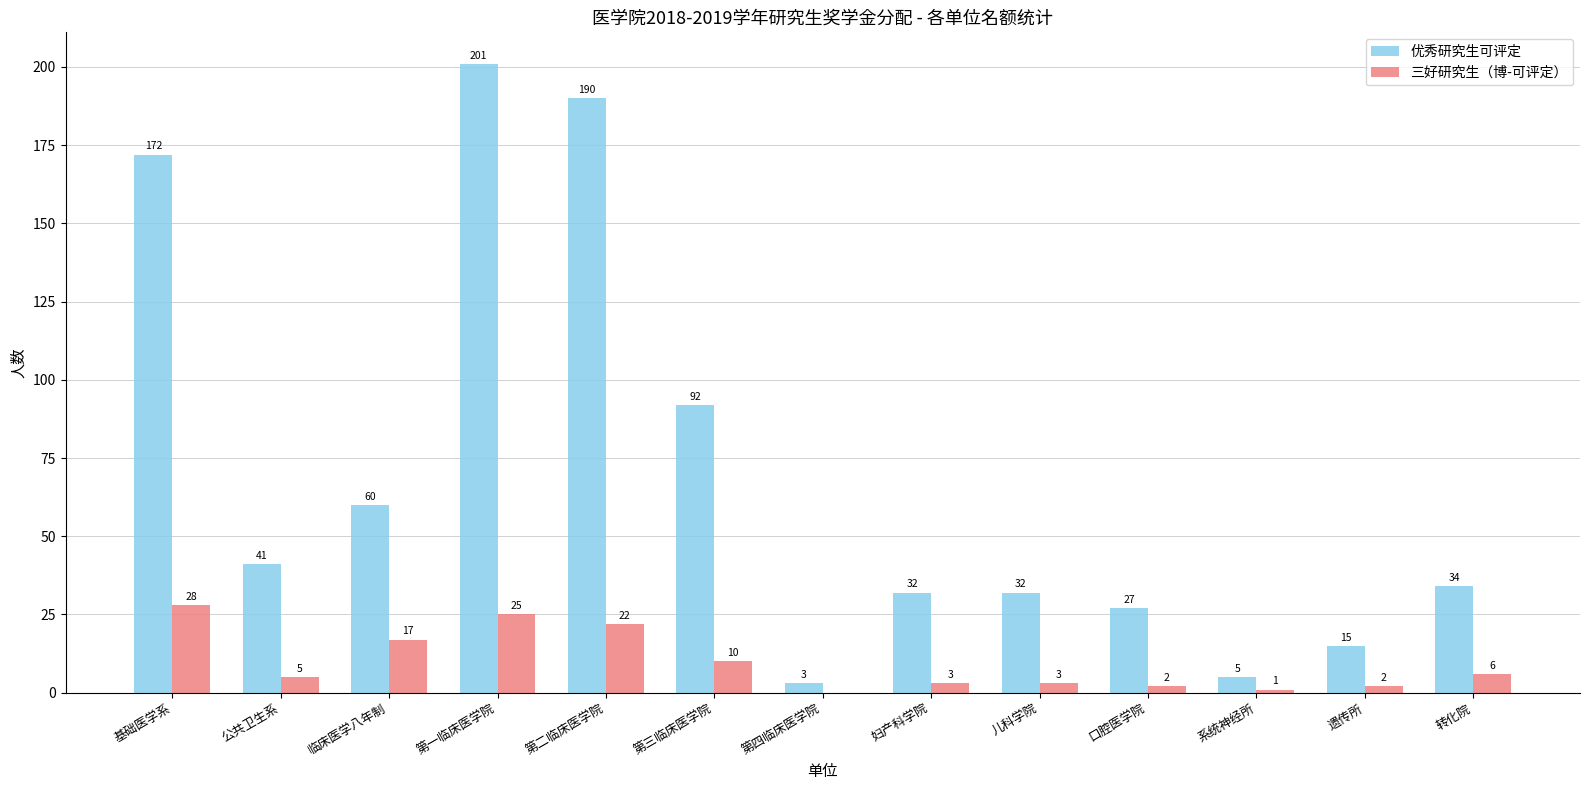

True or false: 三好研究生（博-可评定） has a value of 11 at 第一临床医学院.

False